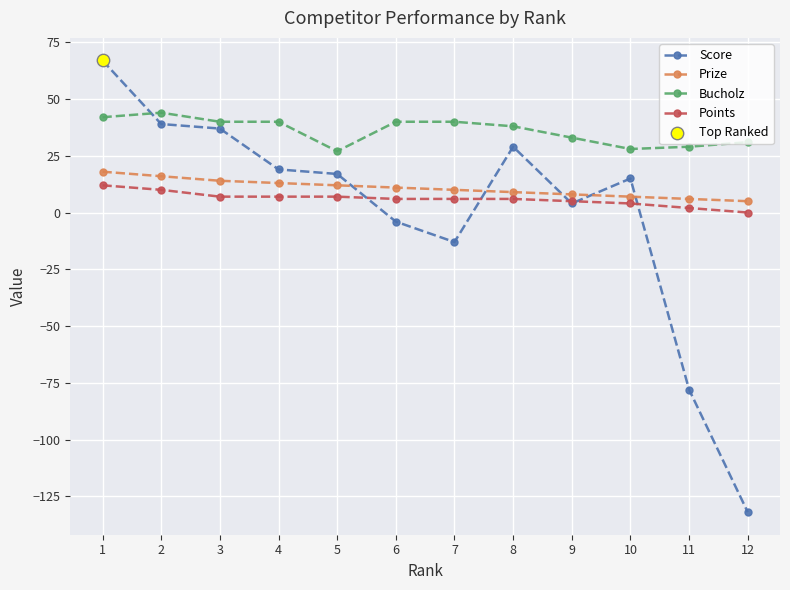

At which category is the sum across all series the highest?

1